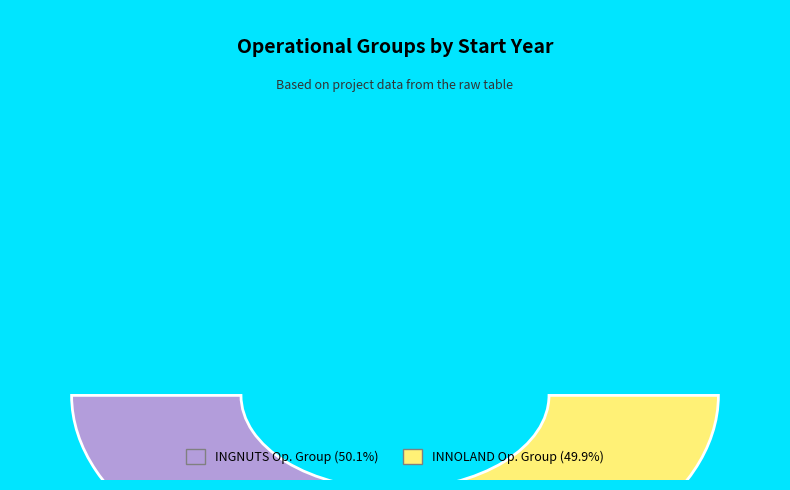

To the nearest percent, what portion does INNOLAND Operational Group represent?

50%